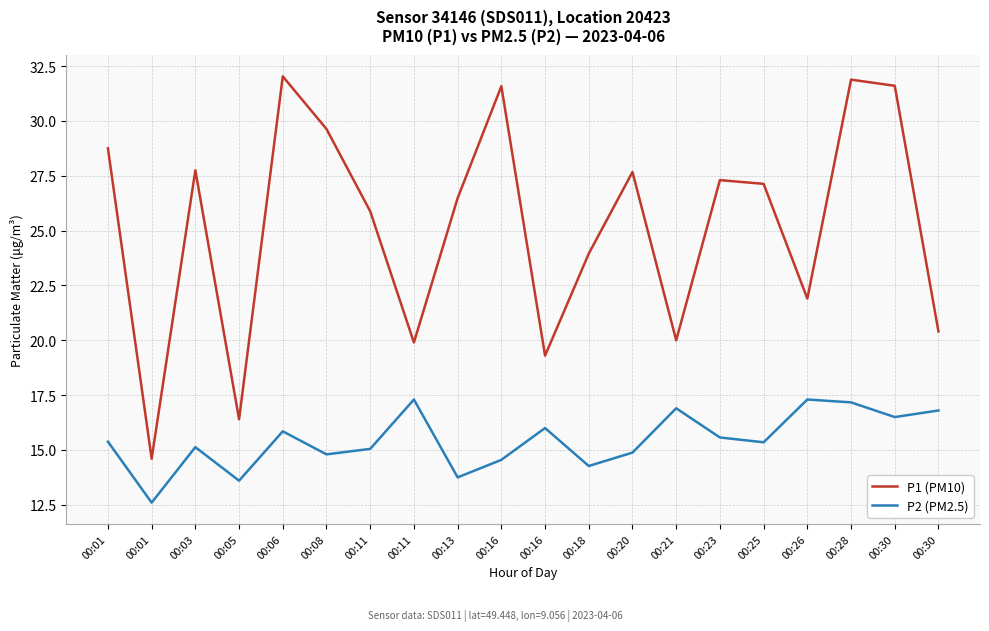

At how many categories does at least one series exceed 18?

18